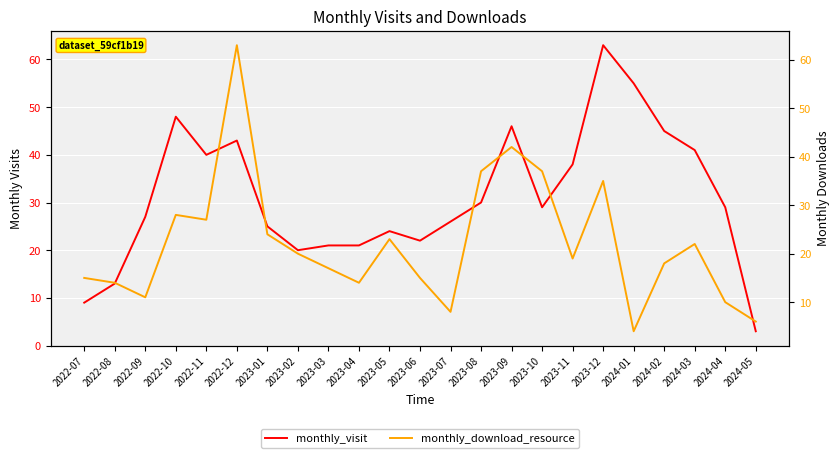

Reading right to left, transcribe all the data shown in this chart.

monthly_visit: 2024-05=3	2024-04=29	2024-03=41	2024-02=45	2024-01=55	2023-12=63	2023-11=38	2023-10=29	2023-09=46	2023-08=30	2023-07=26	2023-06=22	2023-05=24	2023-04=21	2023-03=21	2023-02=20	2023-01=25	2022-12=43	2022-11=40	2022-10=48	2022-09=27	2022-08=13	2022-07=9
monthly_download_resource: 2024-05=6	2024-04=10	2024-03=22	2024-02=18	2024-01=4	2023-12=35	2023-11=19	2023-10=37	2023-09=42	2023-08=37	2023-07=8	2023-06=15	2023-05=23	2023-04=14	2023-03=17	2023-02=20	2023-01=24	2022-12=63	2022-11=27	2022-10=28	2022-09=11	2022-08=14	2022-07=15